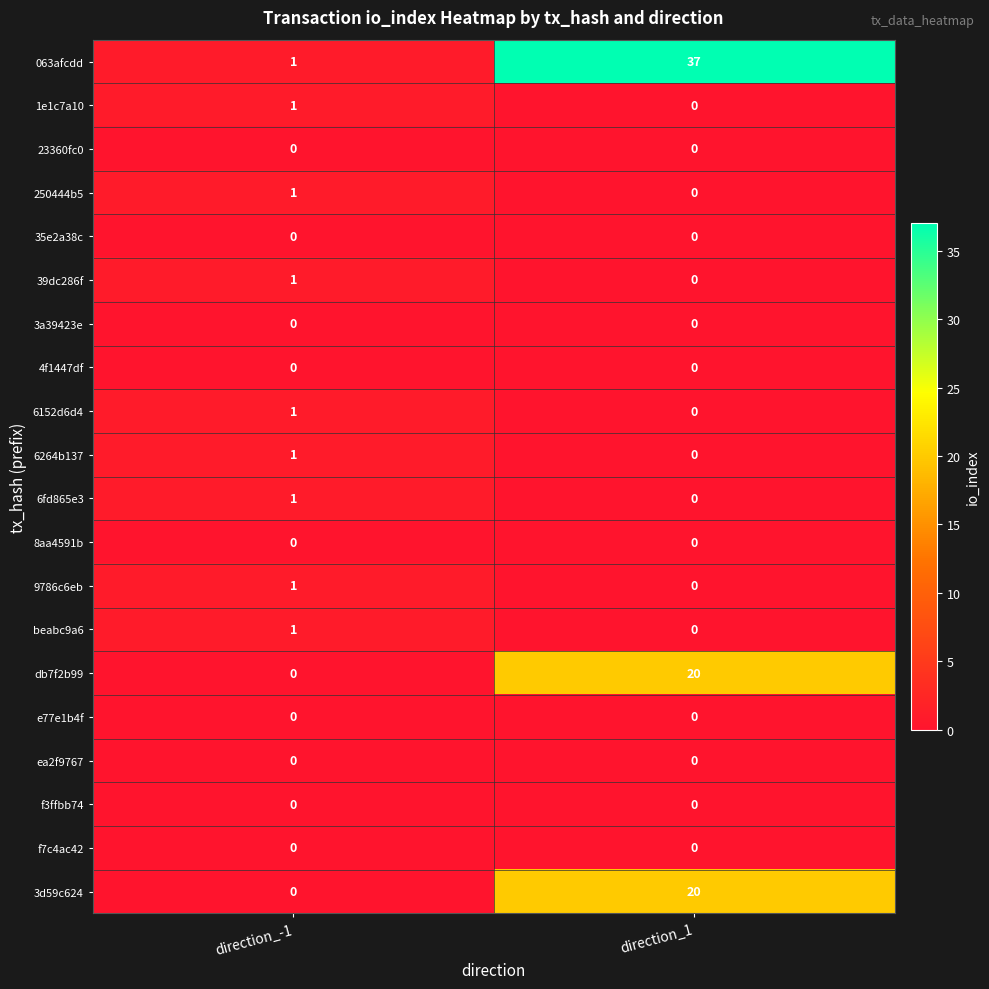

Where is 9786c6eb nearest to the value 0?

direction_1